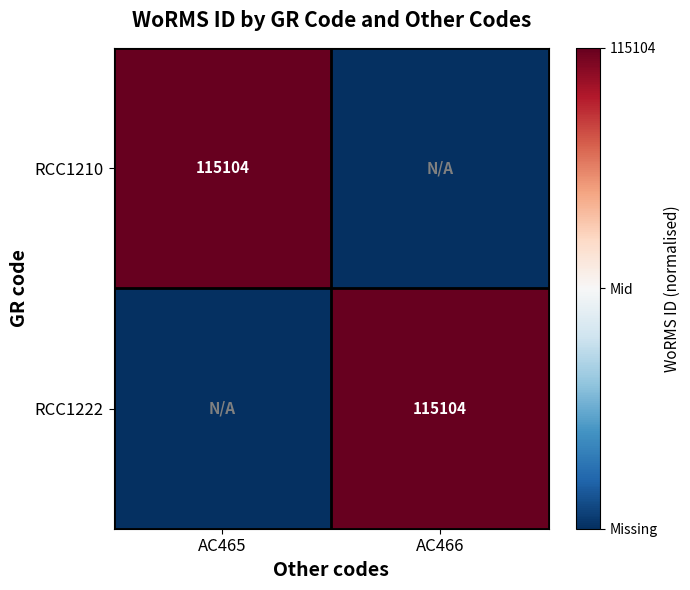

The RCC1210 series shows 192125 at AC465. True or false?

False